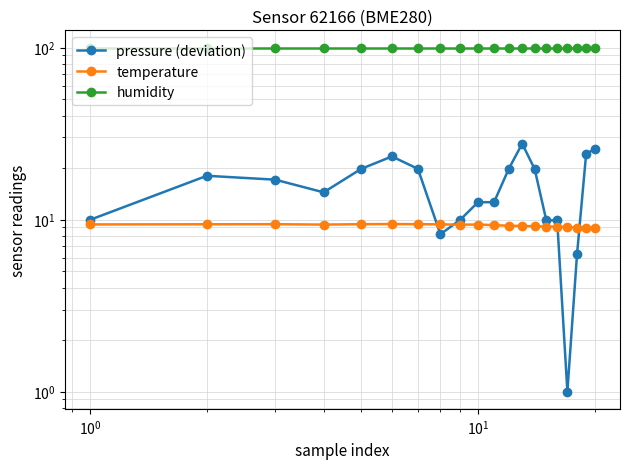

Which series has the largest total across all categories?

humidity